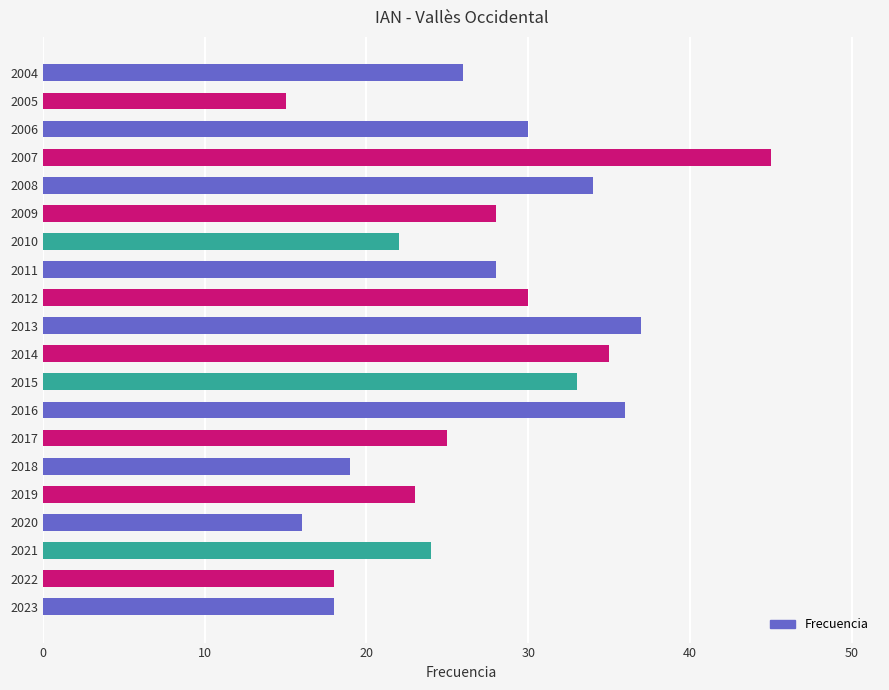

Does the chart contain stacked bars?

No